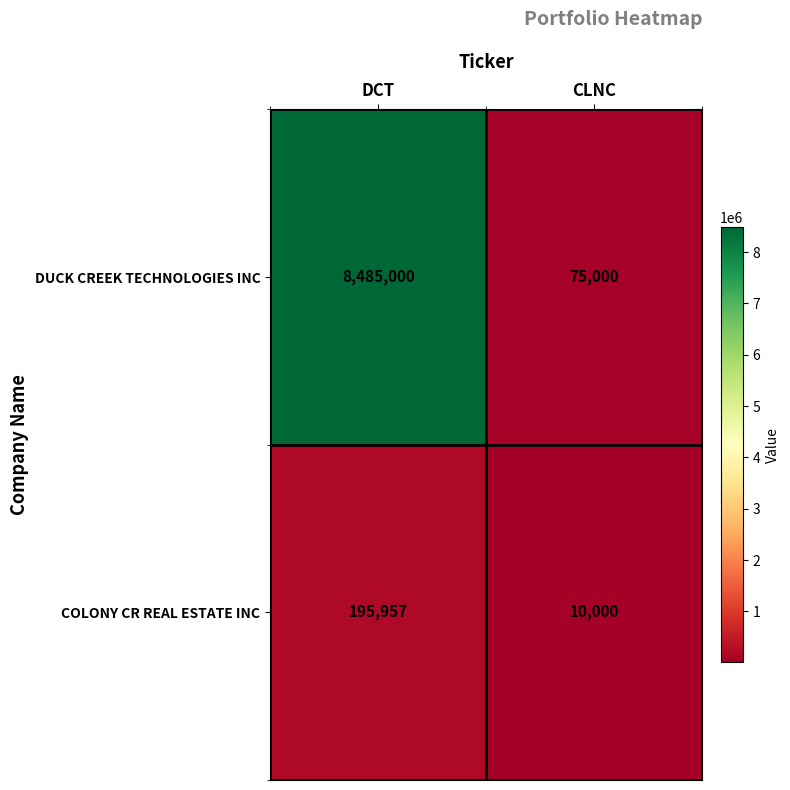

Which series has the largest range (max minus min)?

DUCK CREEK TECHNOLOGIES INC